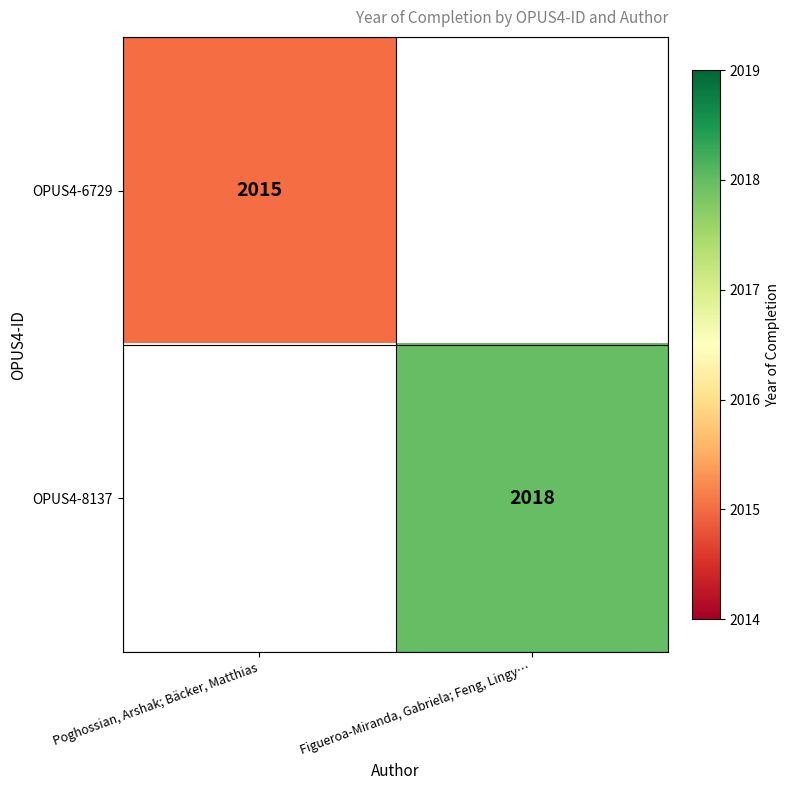

What is the smallest value displayed?

2015.0